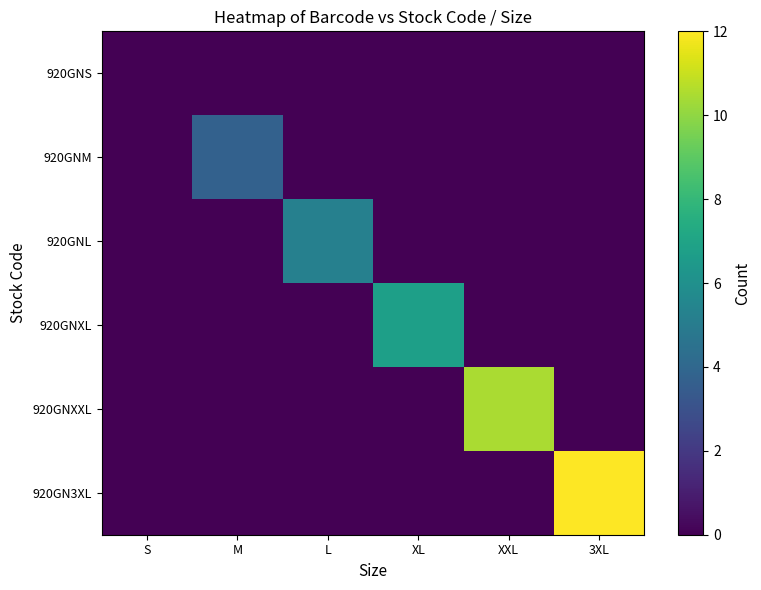

Which series has the largest total across all categories?

920GN3XL